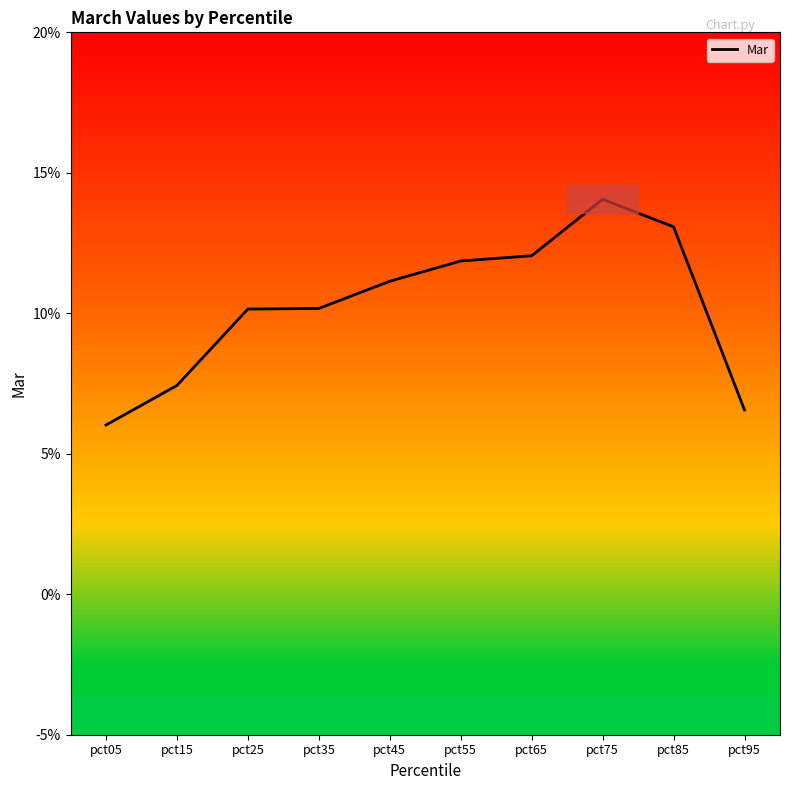

Rank the categories by value from lowest to highest.

pct05, pct95, pct15, pct25, pct35, pct45, pct55, pct65, pct85, pct75